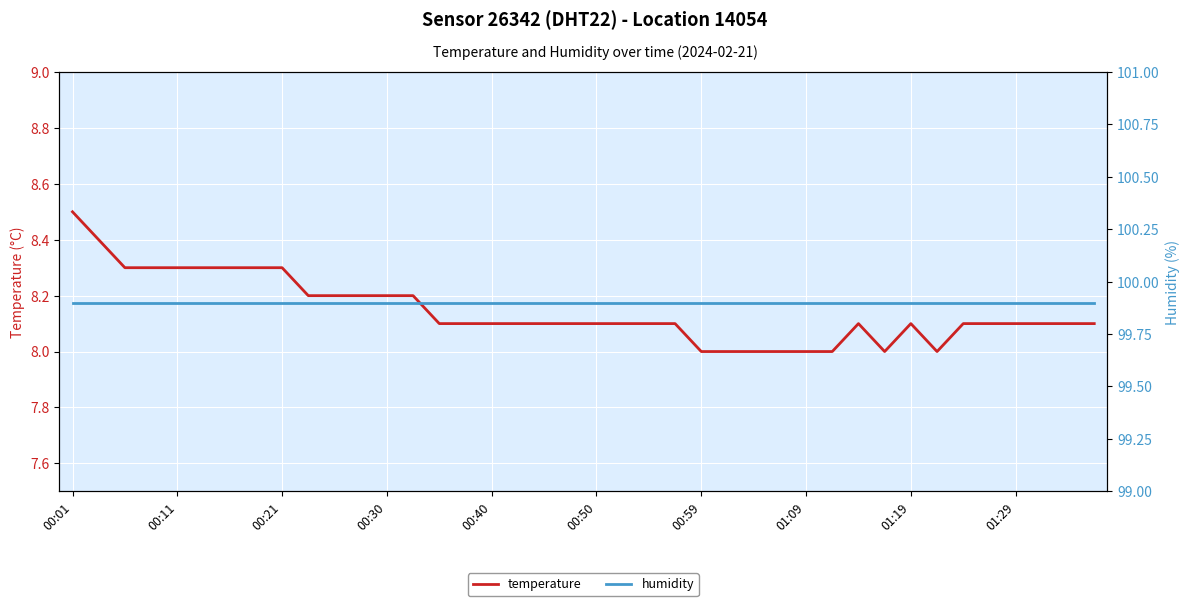

What is the difference between the temperature values at 26 and 13?

0.2